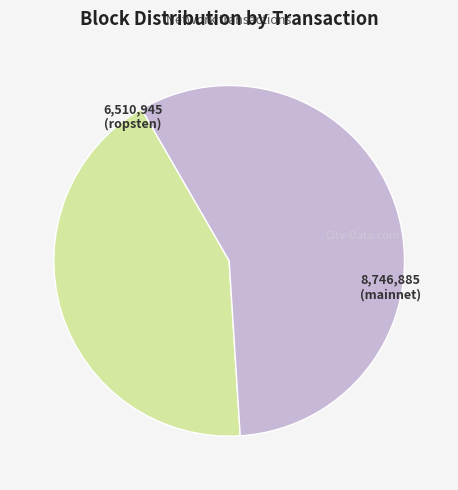

Does any single category account for the majority?

Yes